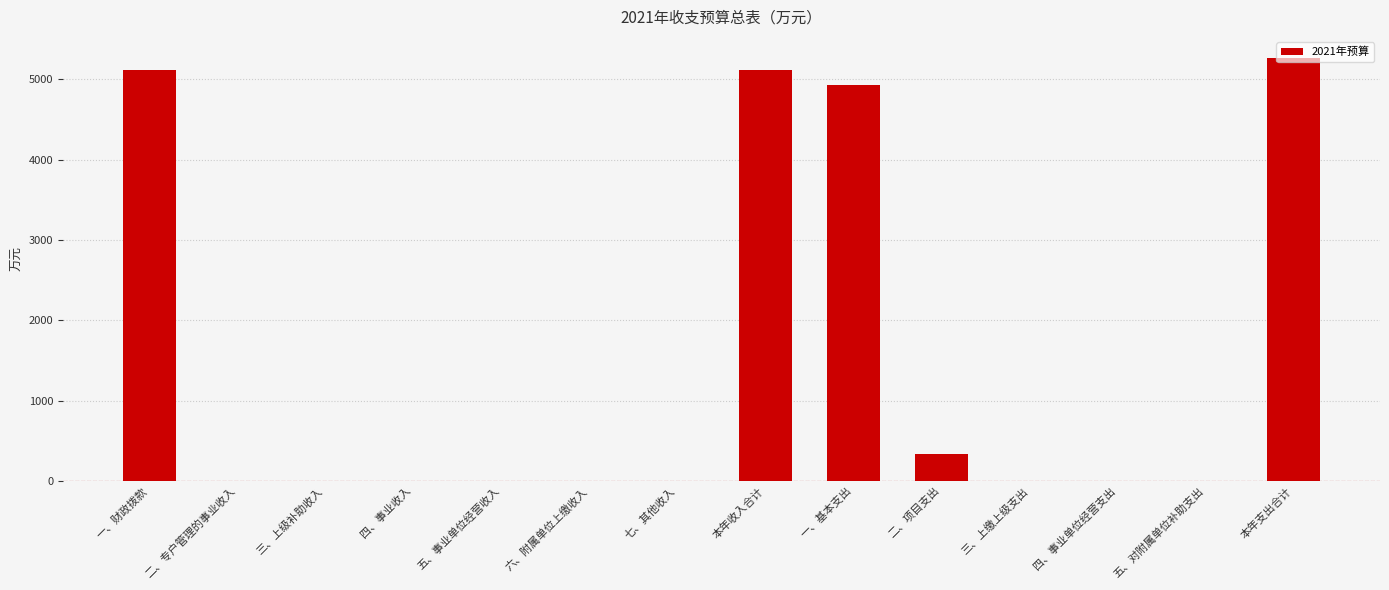

Does the chart contain stacked bars?

No